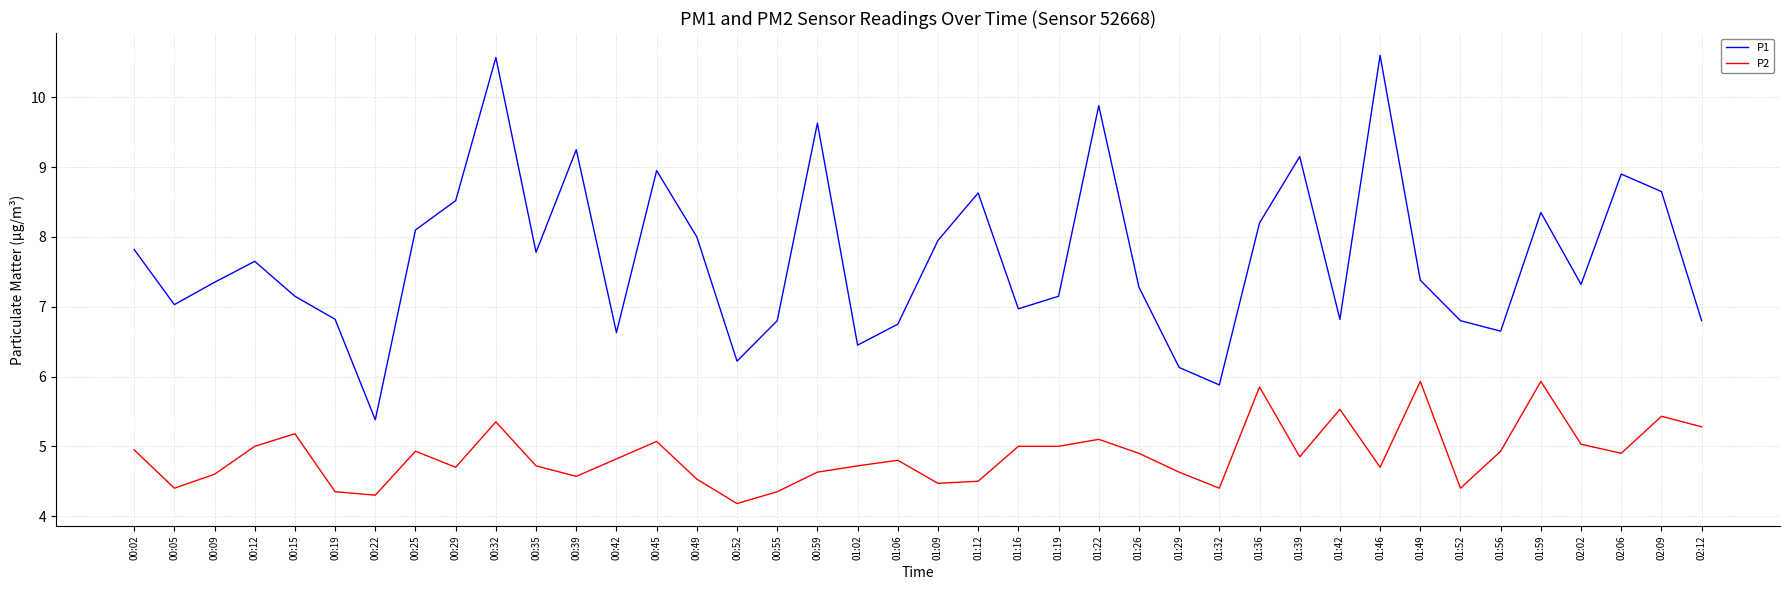

What are all the series names shown in the legend?

P1, P2